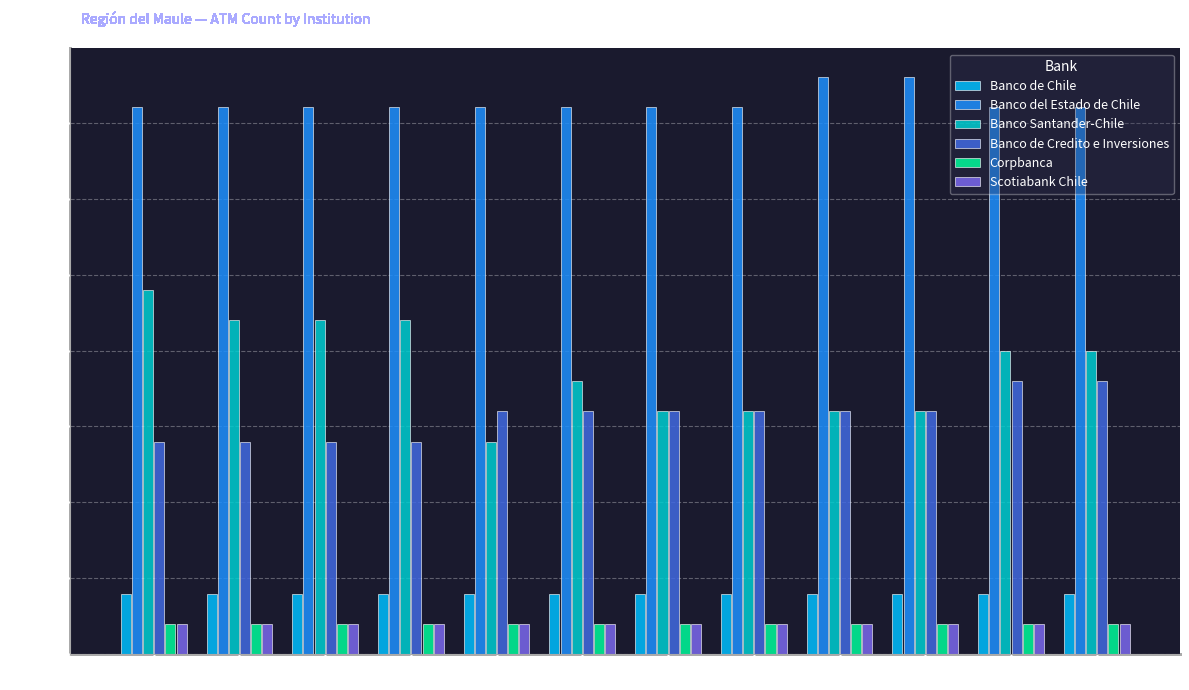

Reading left to right, list all the values displayed in this chart.

Banco de Chile: Ene=2	Feb=2	Mar=2	Abr=2	May=2	Jun=2	Jul=2	Ago=2	Sep=2	Oct=2	Nov=2	Dic=2
Banco del Estado de Chile: Ene=18	Feb=18	Mar=18	Abr=18	May=18	Jun=18	Jul=18	Ago=18	Sep=19	Oct=19	Nov=18	Dic=18
Banco Santander-Chile: Ene=12	Feb=11	Mar=11	Abr=11	May=7	Jun=9	Jul=8	Ago=8	Sep=8	Oct=8	Nov=10	Dic=10
Banco de Credito e Inversiones: Ene=7	Feb=7	Mar=7	Abr=7	May=8	Jun=8	Jul=8	Ago=8	Sep=8	Oct=8	Nov=9	Dic=9
Corpbanca: Ene=1	Feb=1	Mar=1	Abr=1	May=1	Jun=1	Jul=1	Ago=1	Sep=1	Oct=1	Nov=1	Dic=1
Scotiabank Chile: Ene=1	Feb=1	Mar=1	Abr=1	May=1	Jun=1	Jul=1	Ago=1	Sep=1	Oct=1	Nov=1	Dic=1